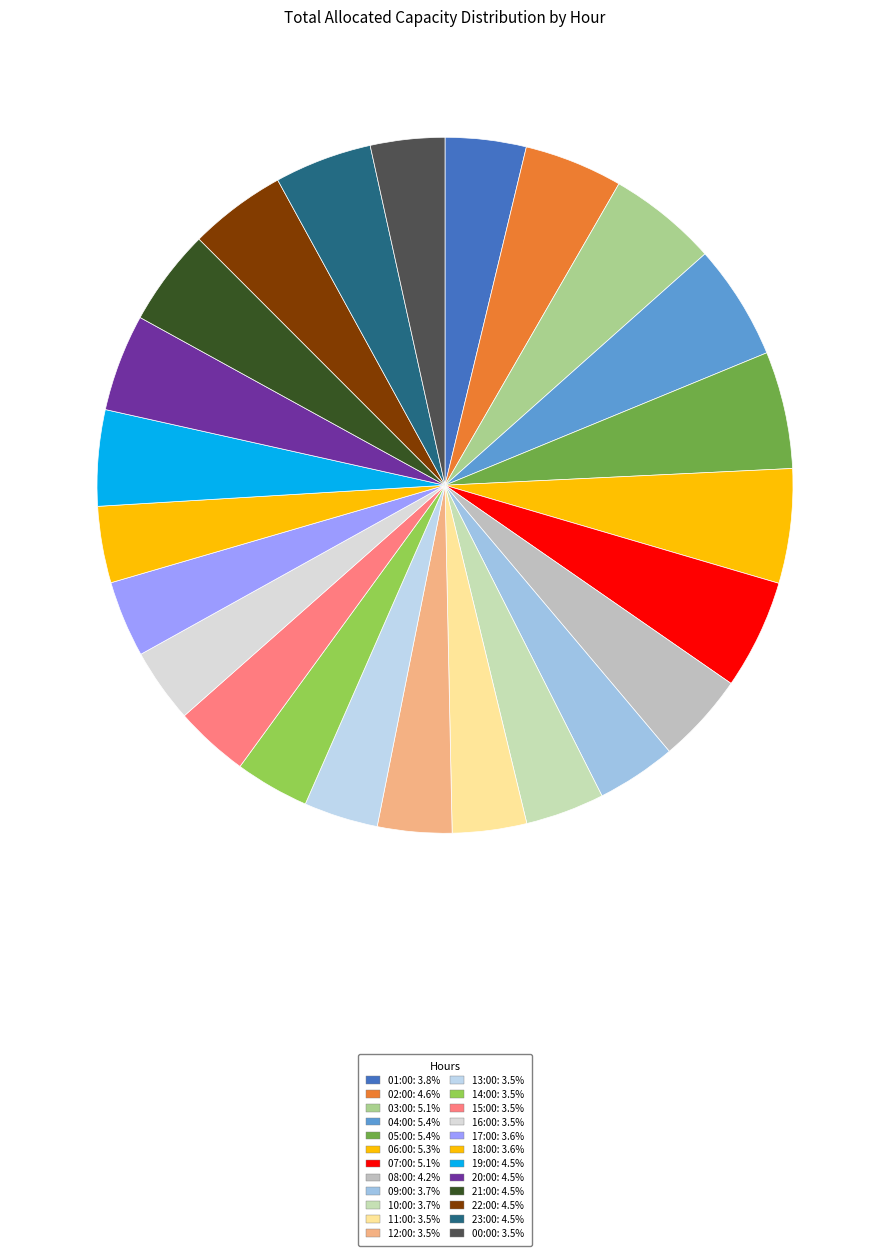

To the nearest percent, what portion does 11:00 represent?

3%